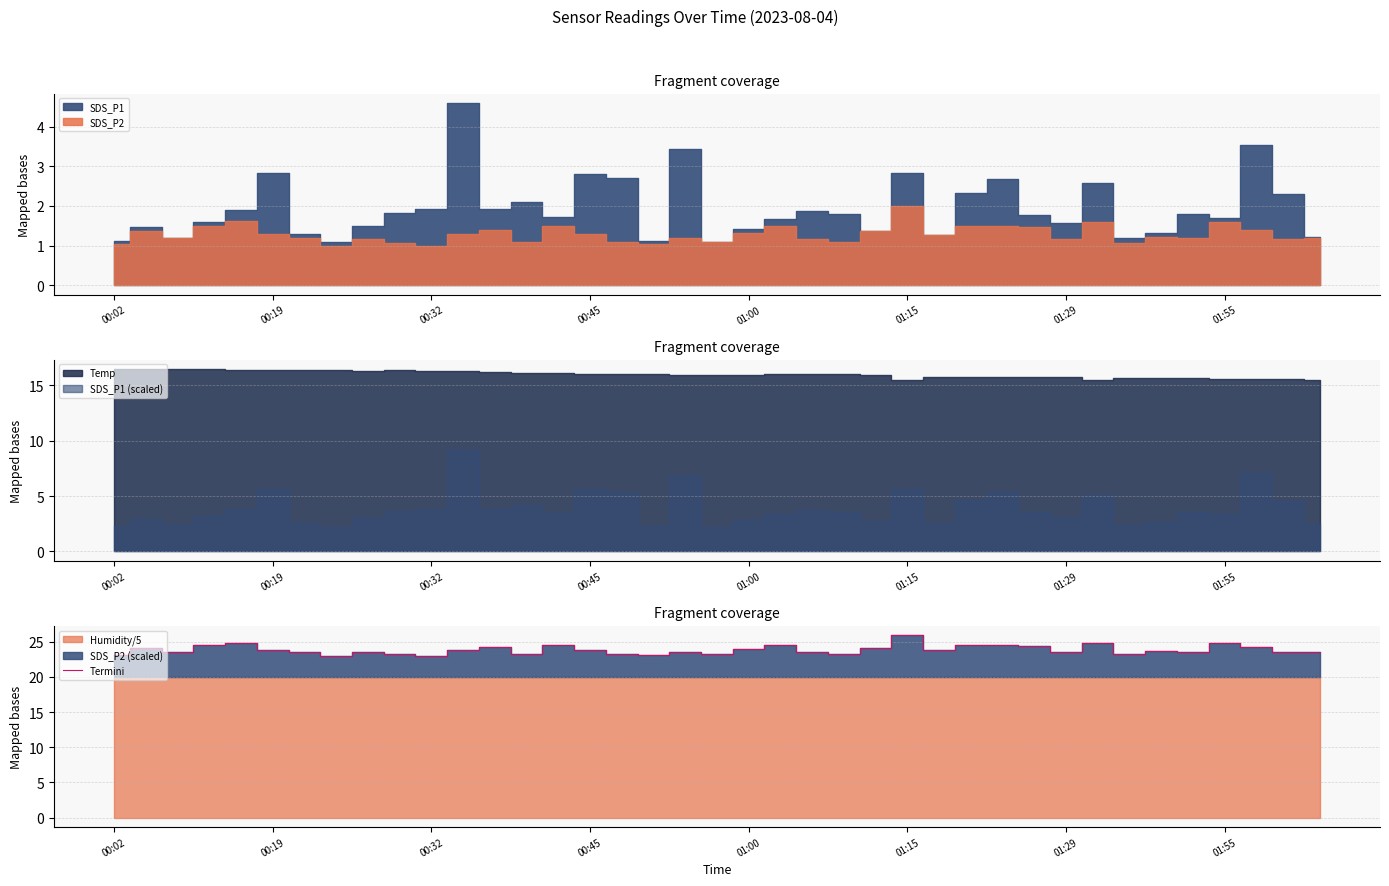

What is the highest value of the Termini series?

26.0